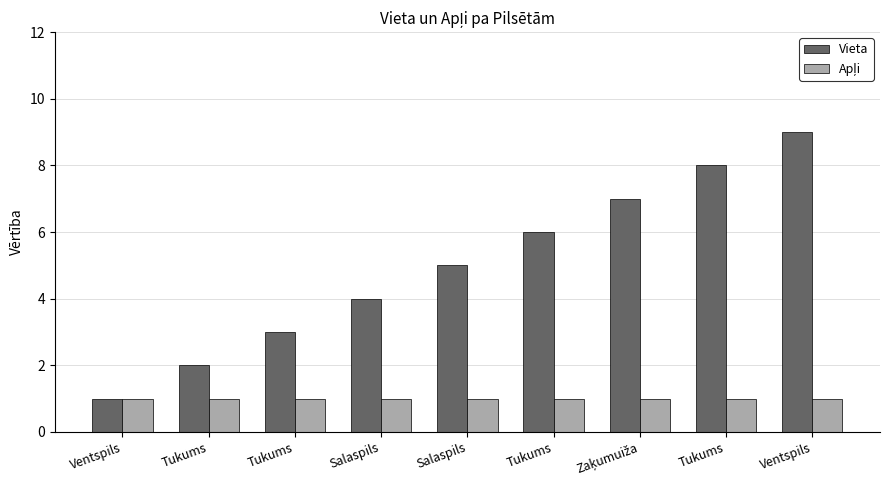

How many groups of bars are there?

9